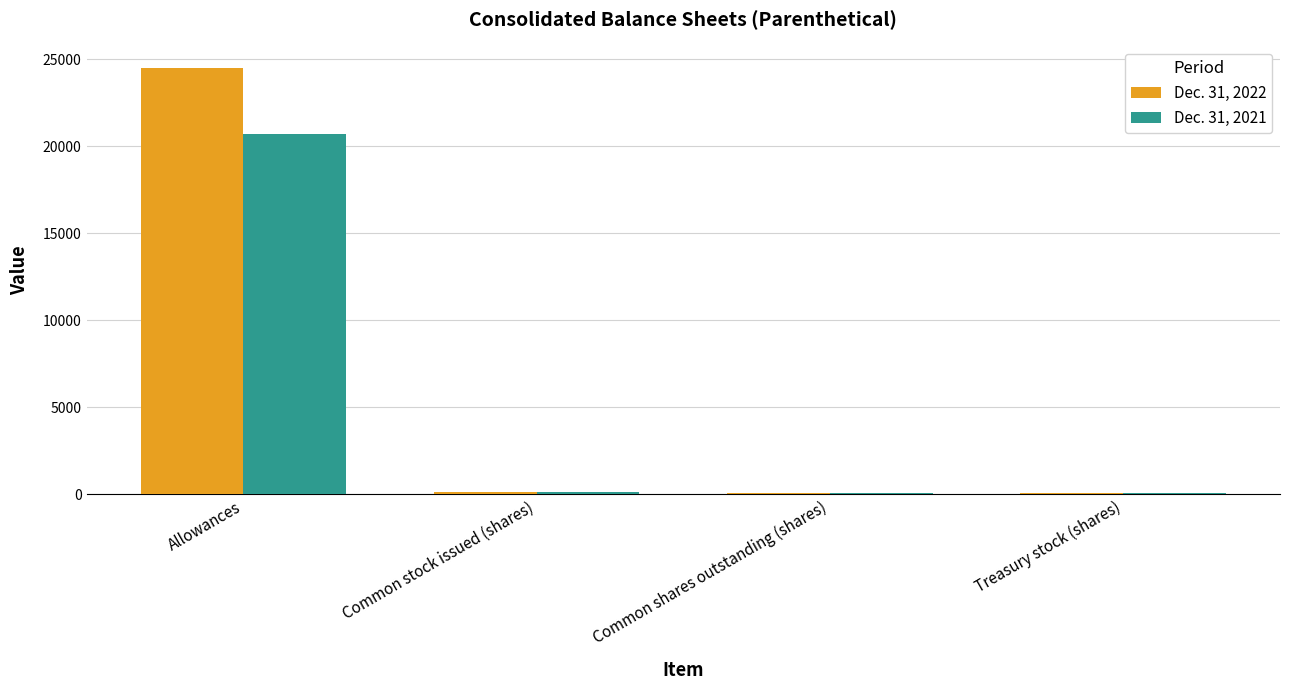

Is the value of Dec. 31, 2022 at Treasury stock (shares) greater than the value of Dec. 31, 2021 at Allowances?

No